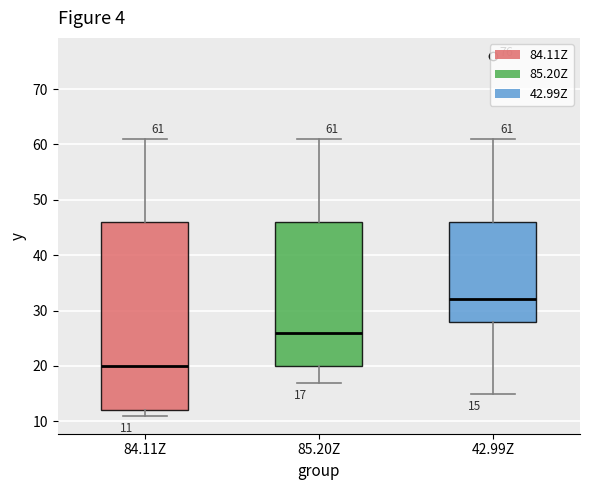

Which box has the lowest median line?

84.11Z